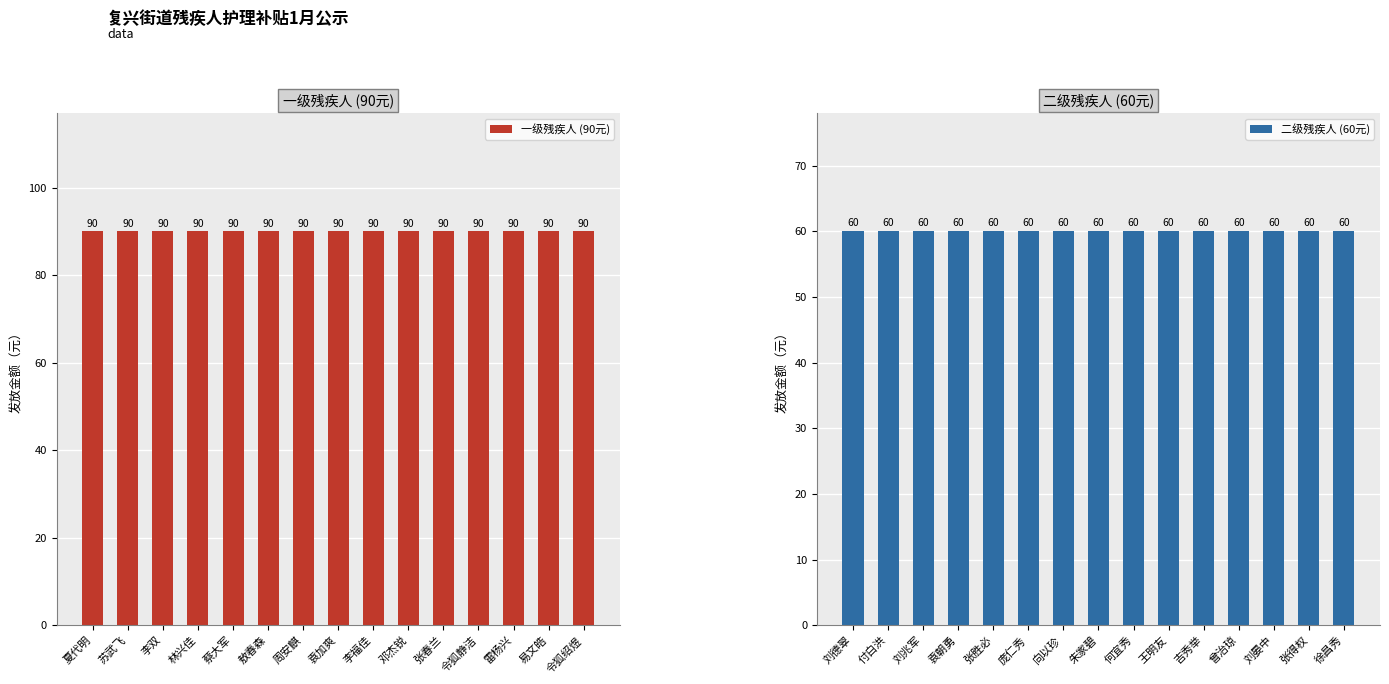

List the series in order of their overall mean, lowest first.

二级残疾人 (60元), 一级残疾人 (90元)